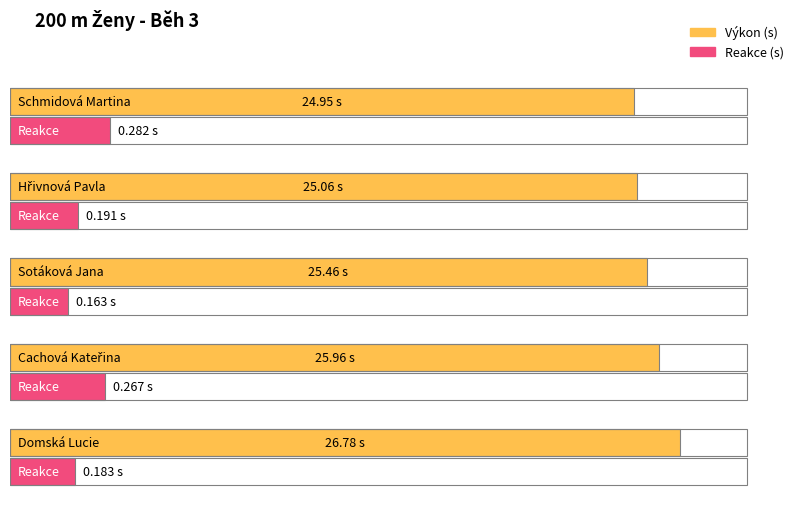

What is the difference between the Výkon values at Sotáková Jana and Cachová Kateřina?

0.5